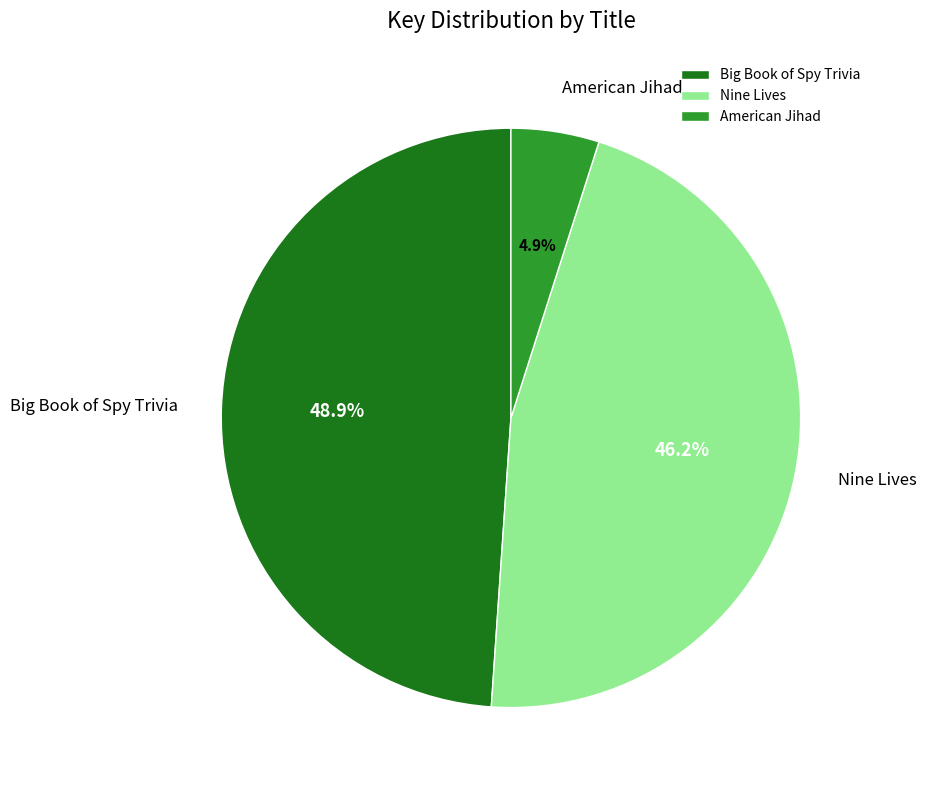

Approximately how many times larger is the value at American Jihad compared to Nine Lives?

0.1